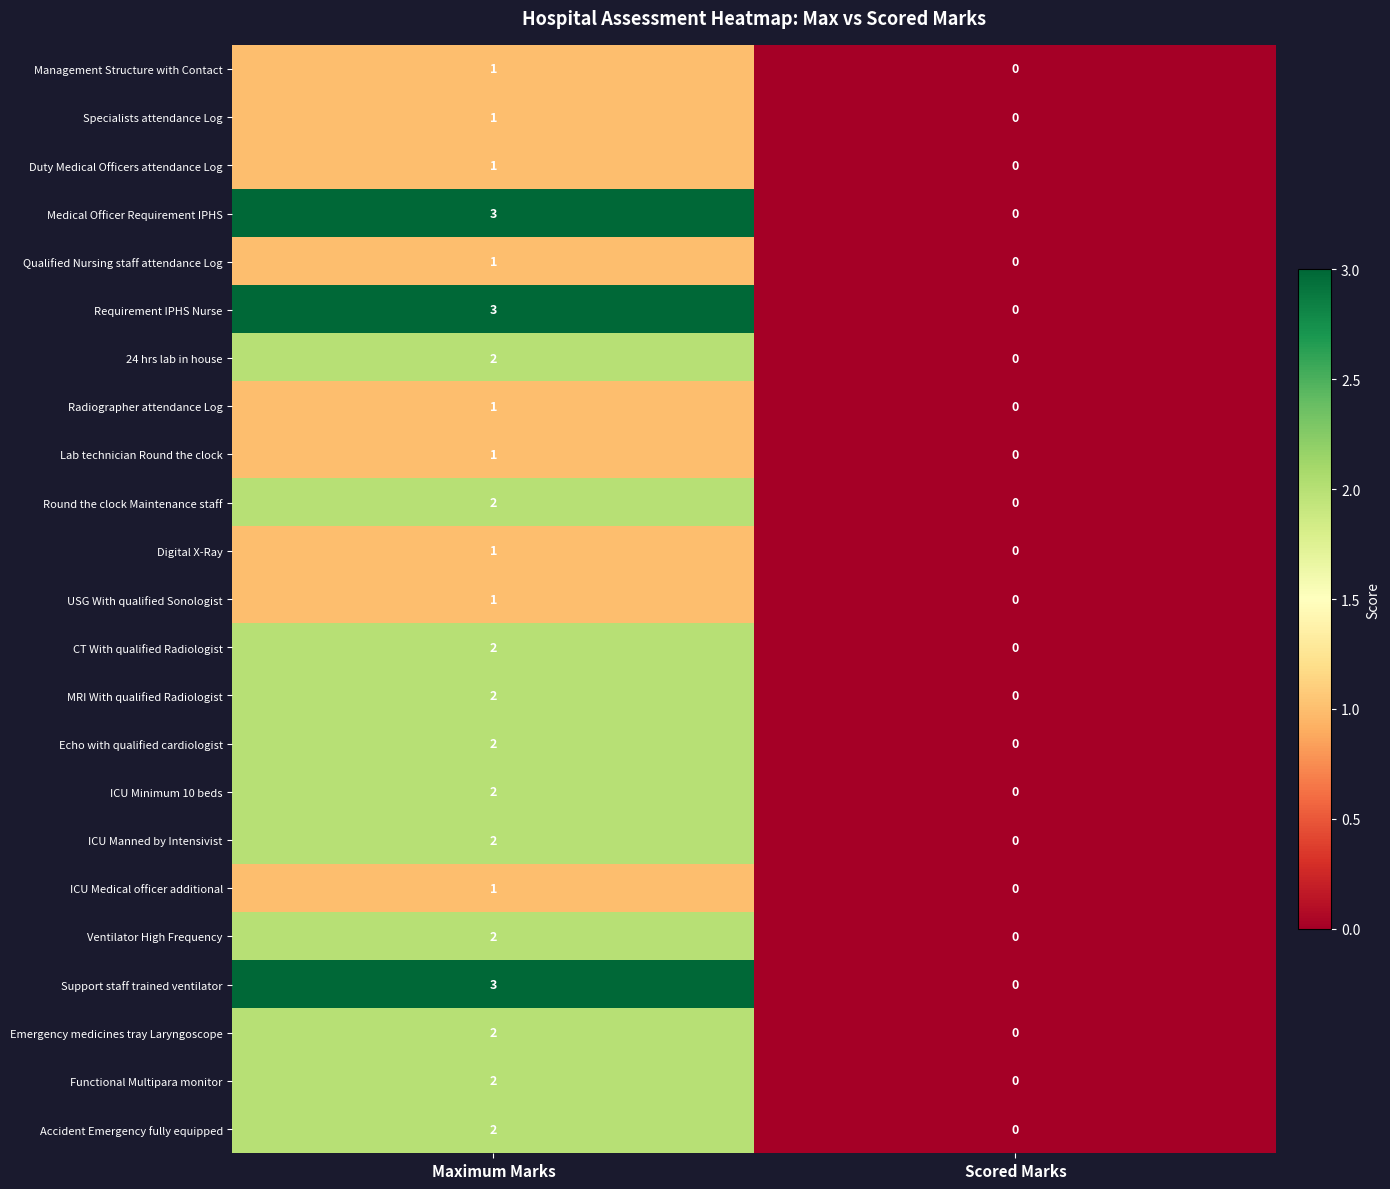

At which category is the sum across all series the highest?

Maximum Marks